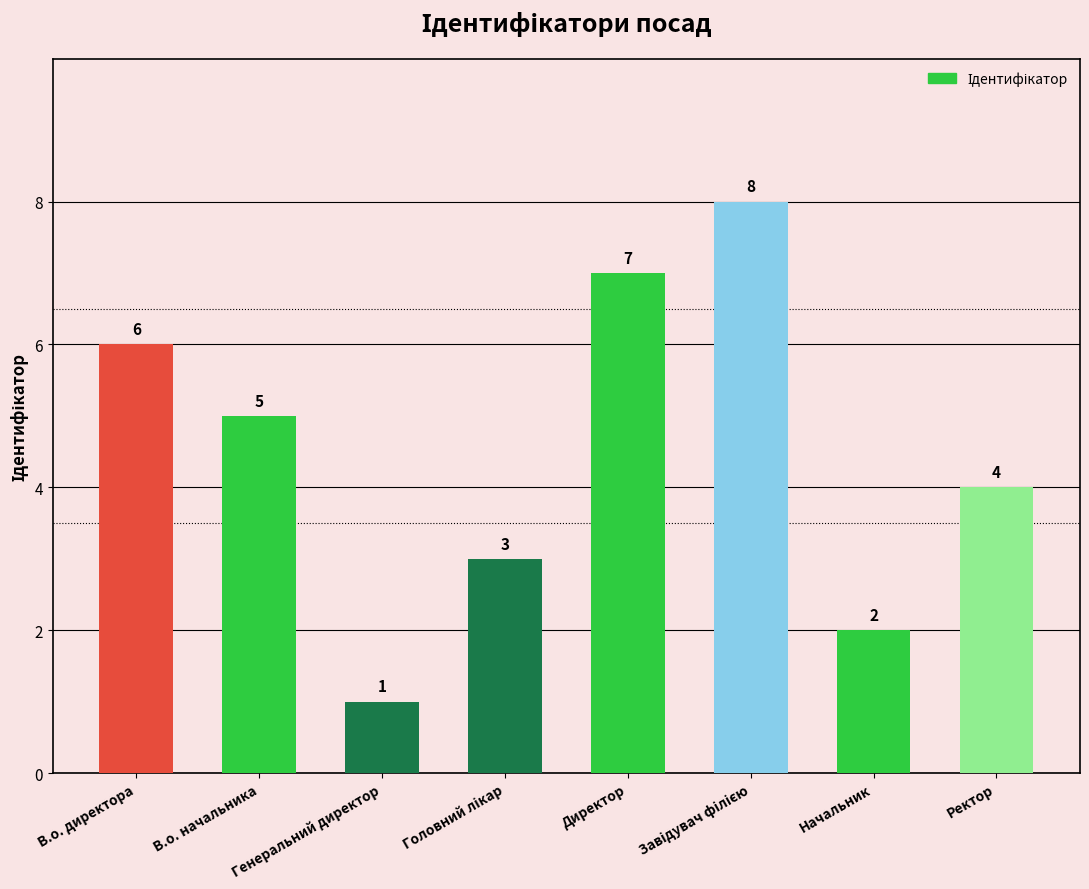

What is the sum of all values?

36